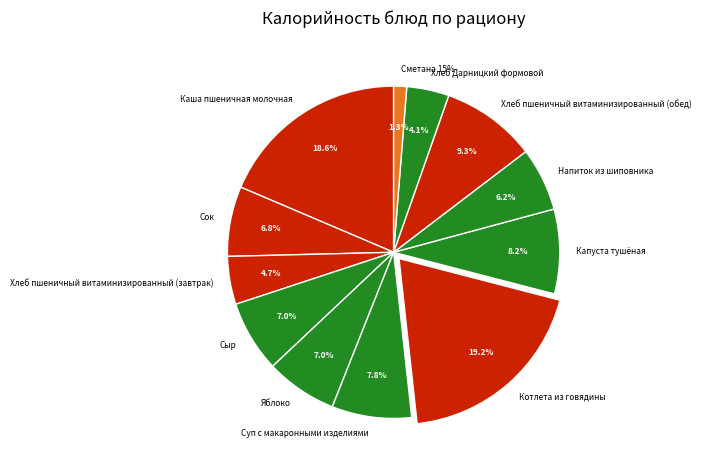

Is there any slice that represents more than half of the pie?

No